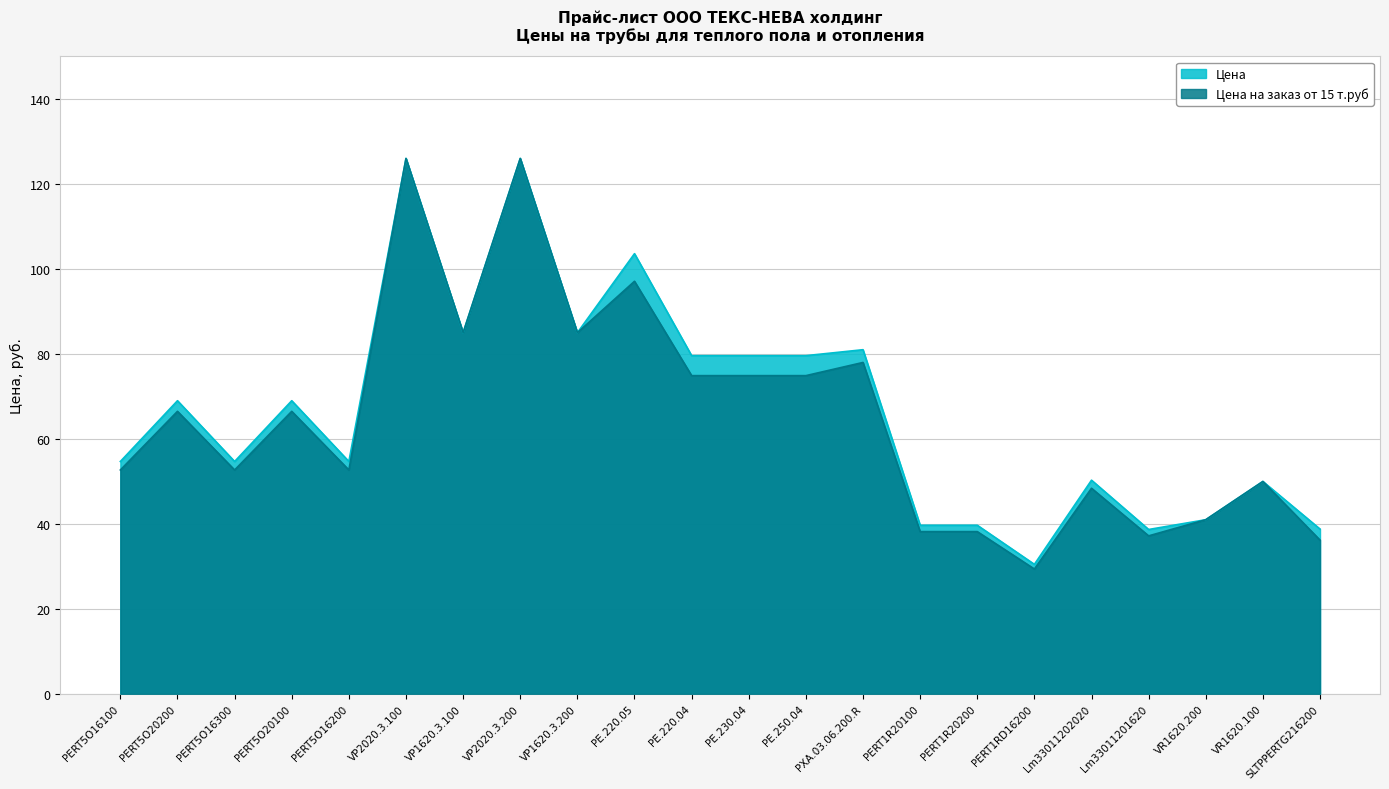

In Цена на заказ от 15 т.руб, how many points are higher than both neighbors (excluding endpoints)?

8